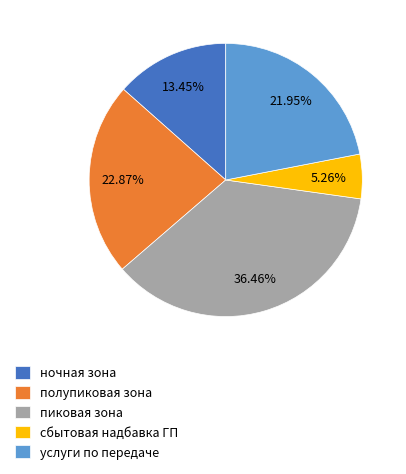

Is there any slice that represents more than half of the pie?

No